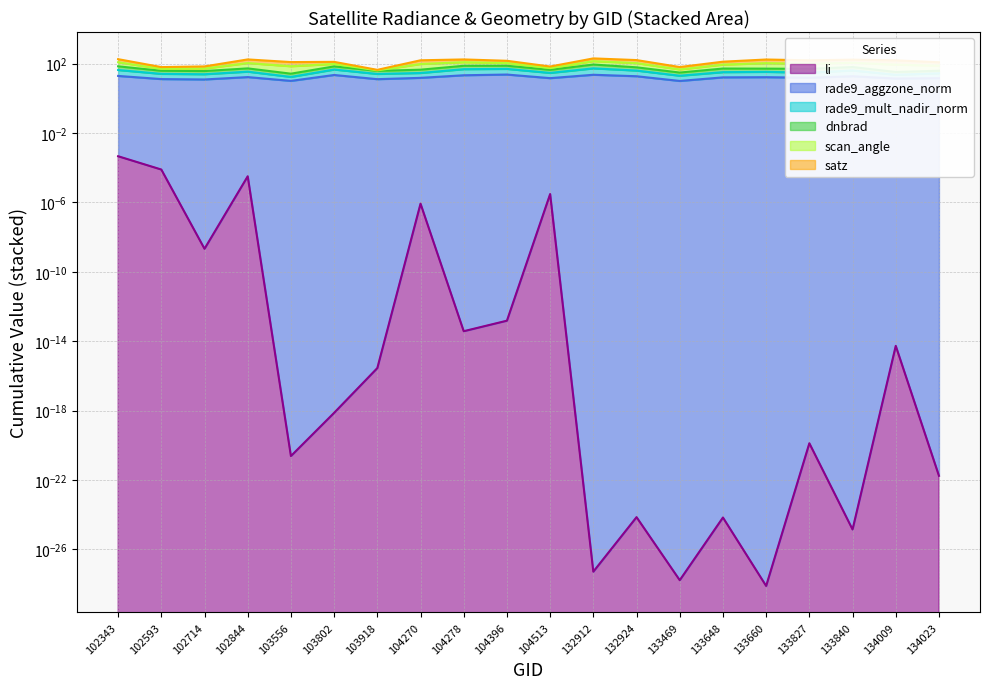

Does the chart have visible grid lines?

Yes